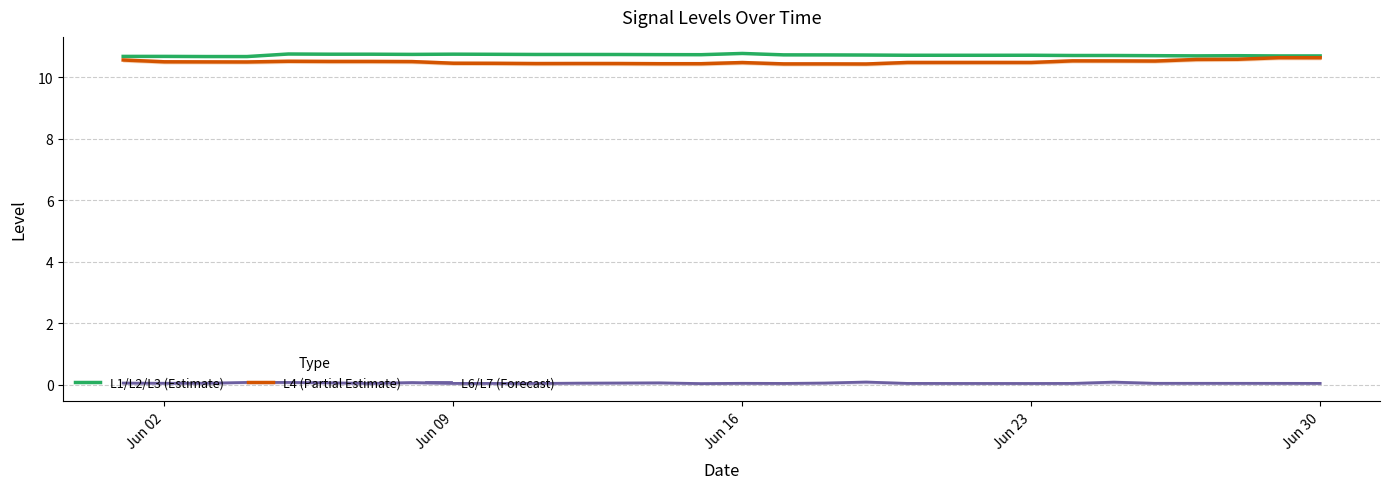

True or false: L6/L7 (Forecast) and L1/L2/L3 (Estimate) cross at least once.

False